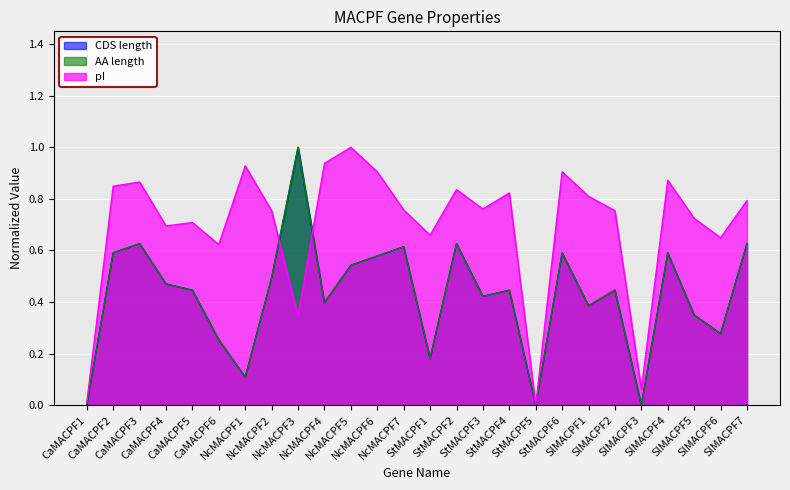

Between CaMACPF6 and SlMACPF3, which is larger?

CaMACPF6